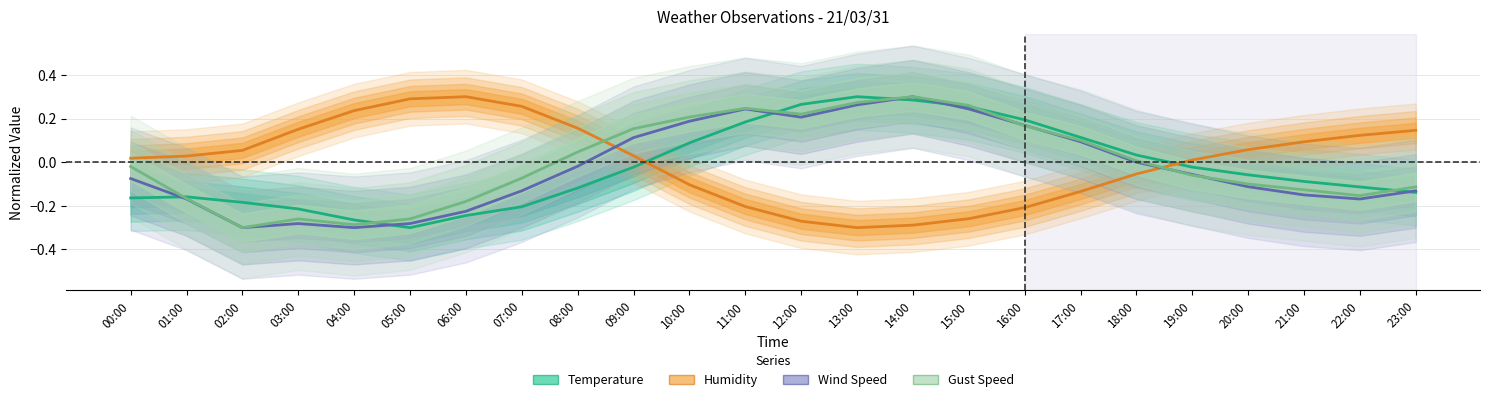

Does the chart have visible grid lines?

Yes